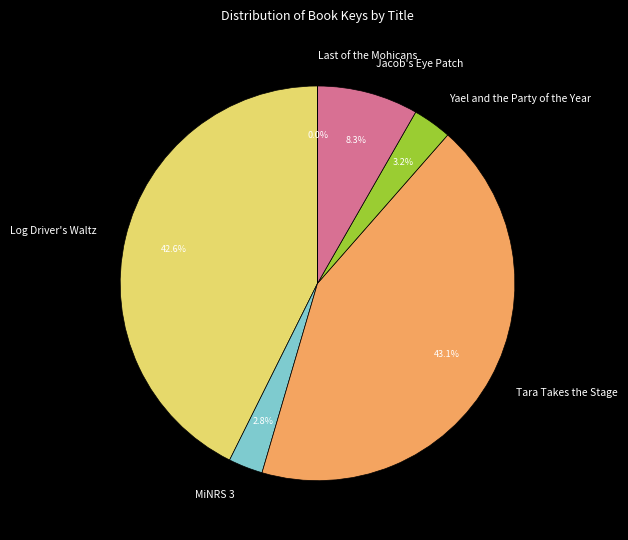

Combined, what portion of the pie is MiNRS 3 and Yael and the Party of the Year?

6.0%